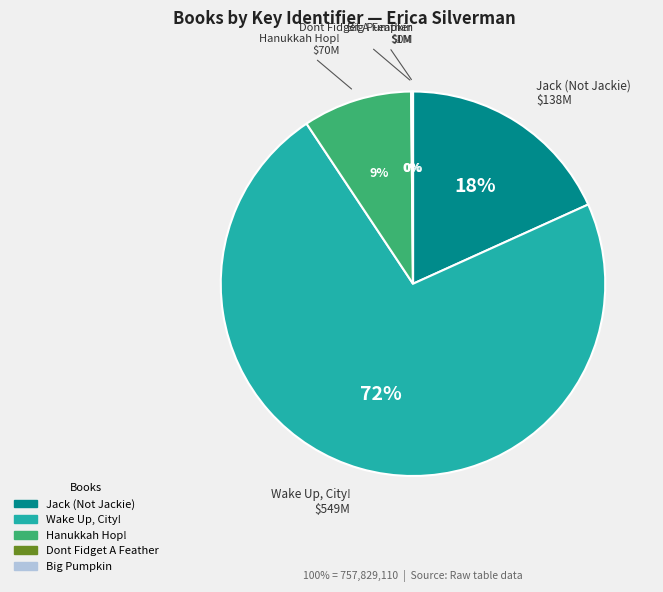

What is the largest slice in the pie chart?

Wake Up, City!